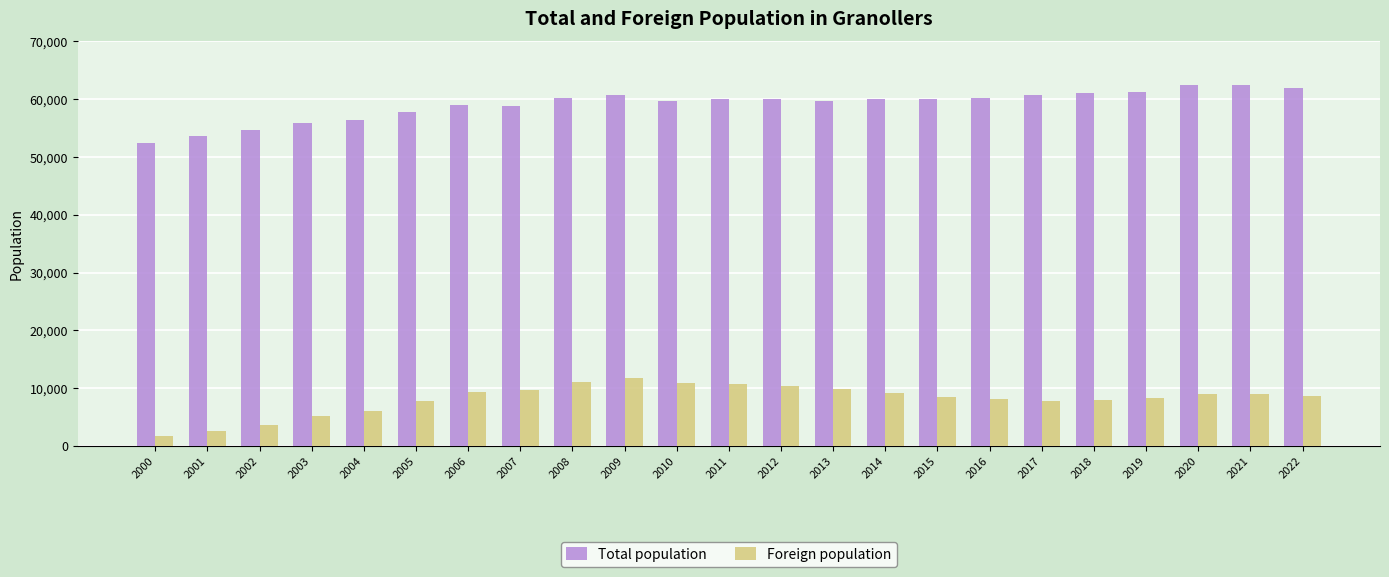

What is the greatest value displayed?

62475